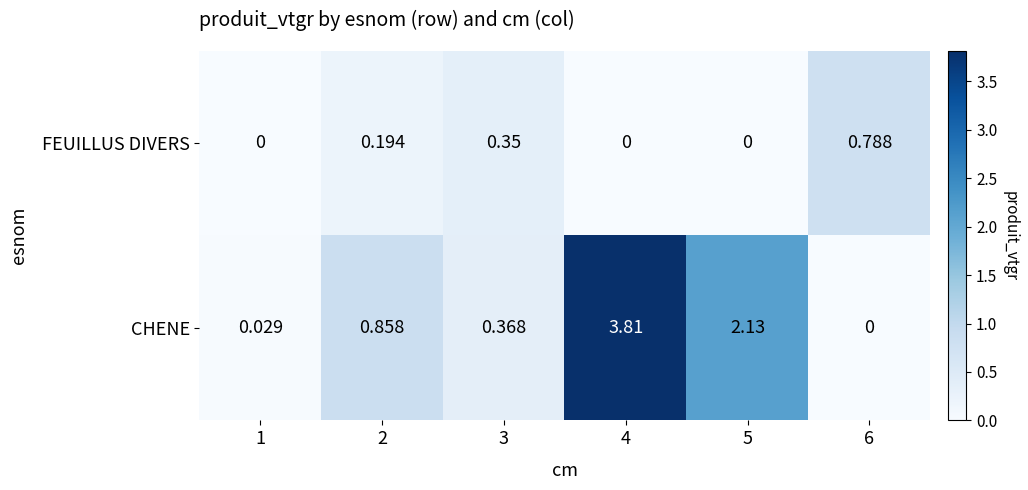

Count the number of data series in this chart.

2